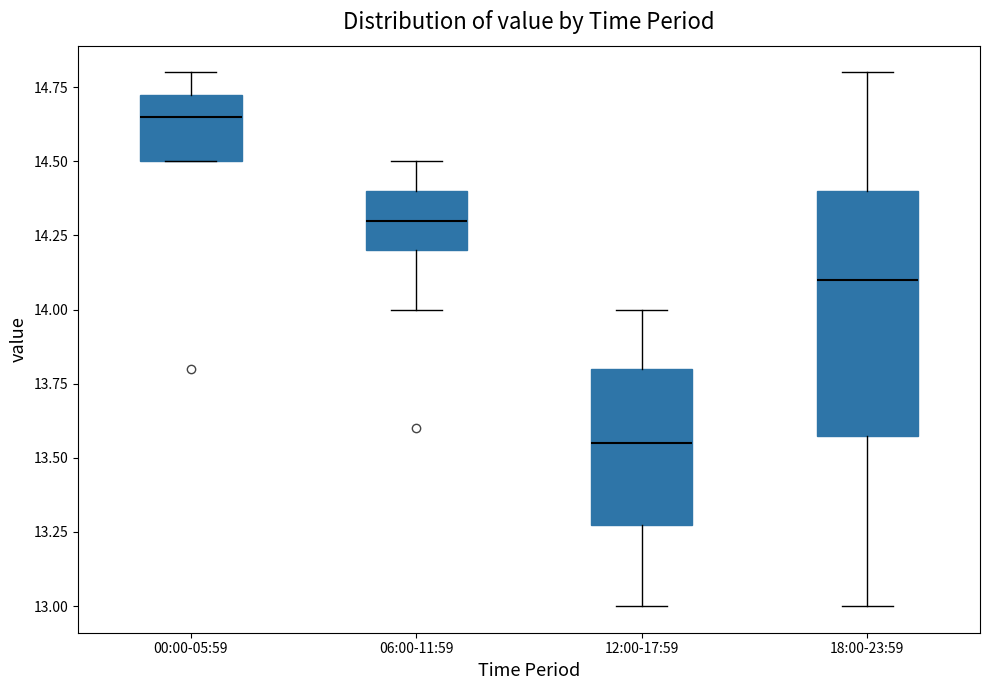

Reading left to right, transcribe this box plot: for each box, give where its median line is, the range the box spans, and where its two whiskers end, as read against the y-axis. The values are not printed on the chart, so give them approximately, as read against the axis.

00:00-05:59: median 14.65, box 14.50 to 14.75, whiskers 14.50 to 14.80
06:00-11:59: median 14.30, box 14.20 to 14.40, whiskers 14.00 to 14.50
12:00-17:59: median 13.55, box 13.30 to 13.80, whiskers 13.00 to 14.00
18:00-23:59: median 14.10, box 13.60 to 14.40, whiskers 13.00 to 14.80